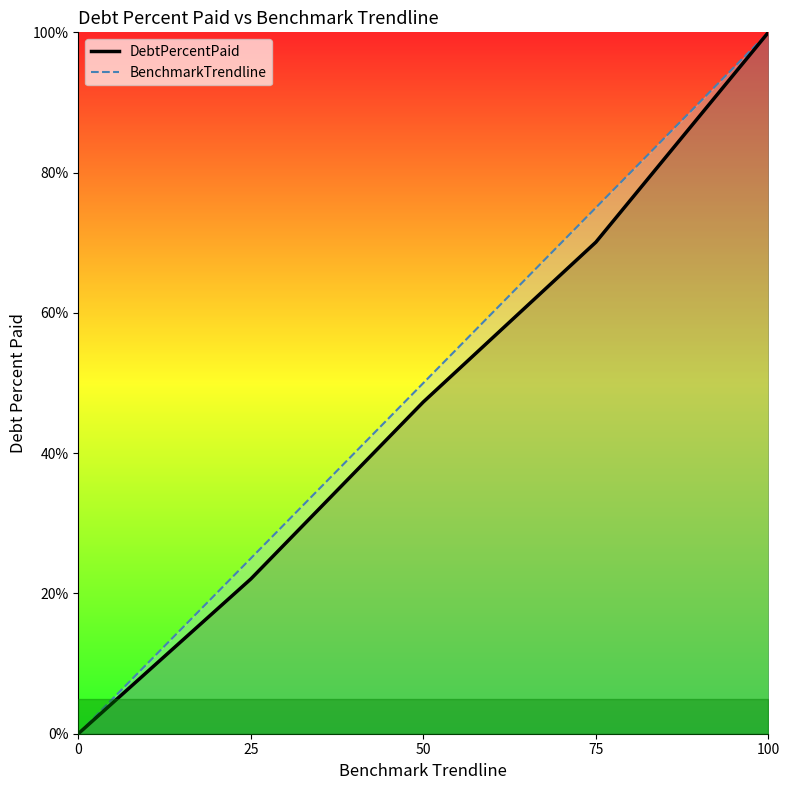

What is the average value of the BenchmarkTrendline_line series?

50.0